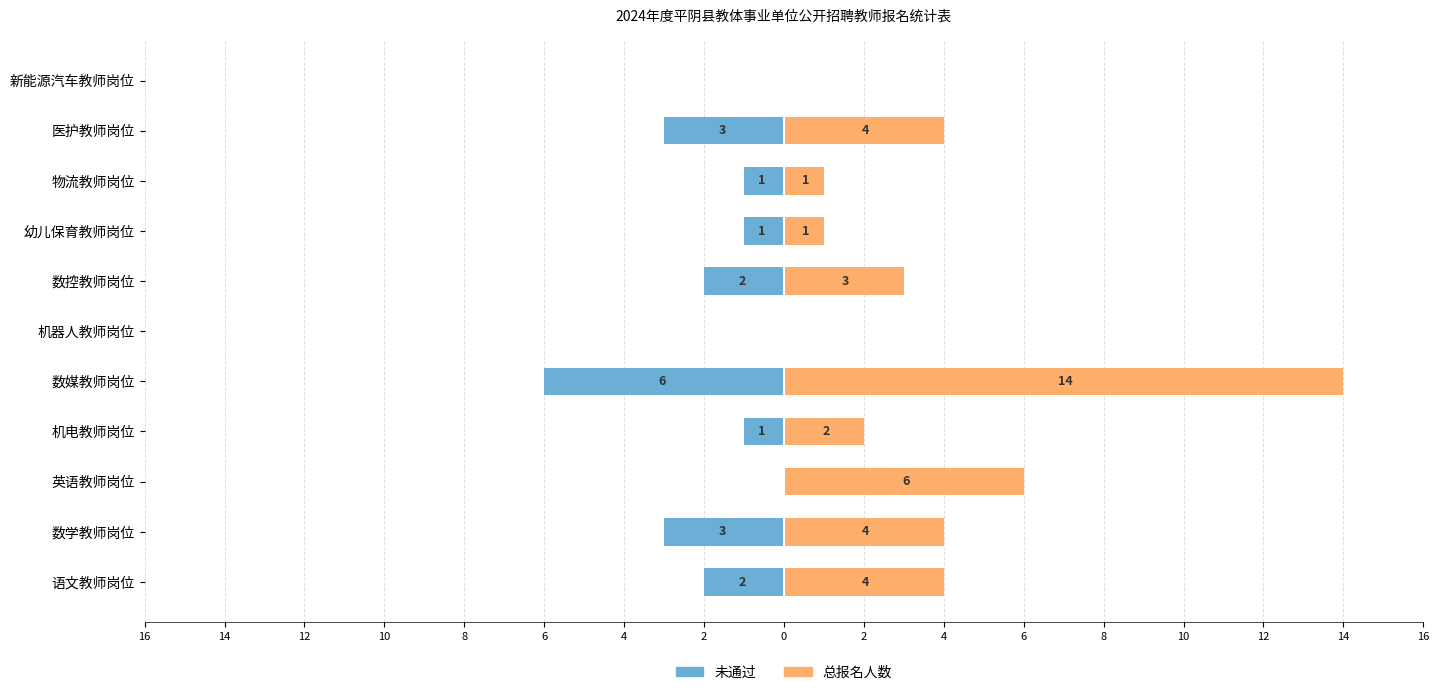

How many bars are there in each group?

2